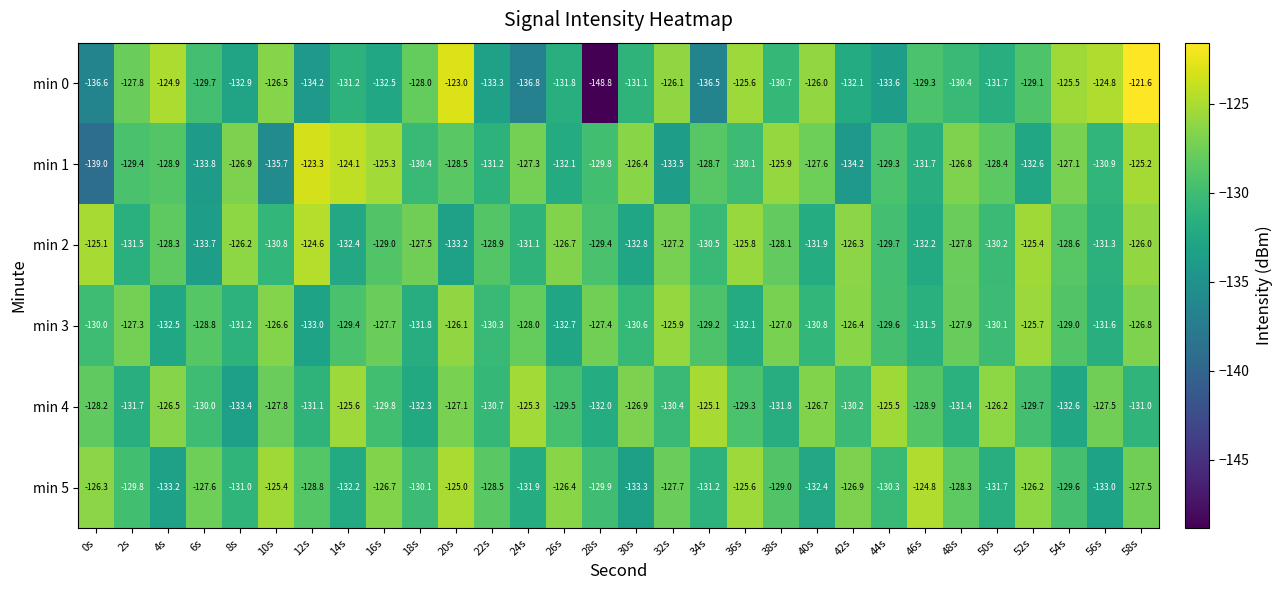

Rank the series at 30s from lowest to highest value.

min 5, min 2, min 0, min 3, min 4, min 1